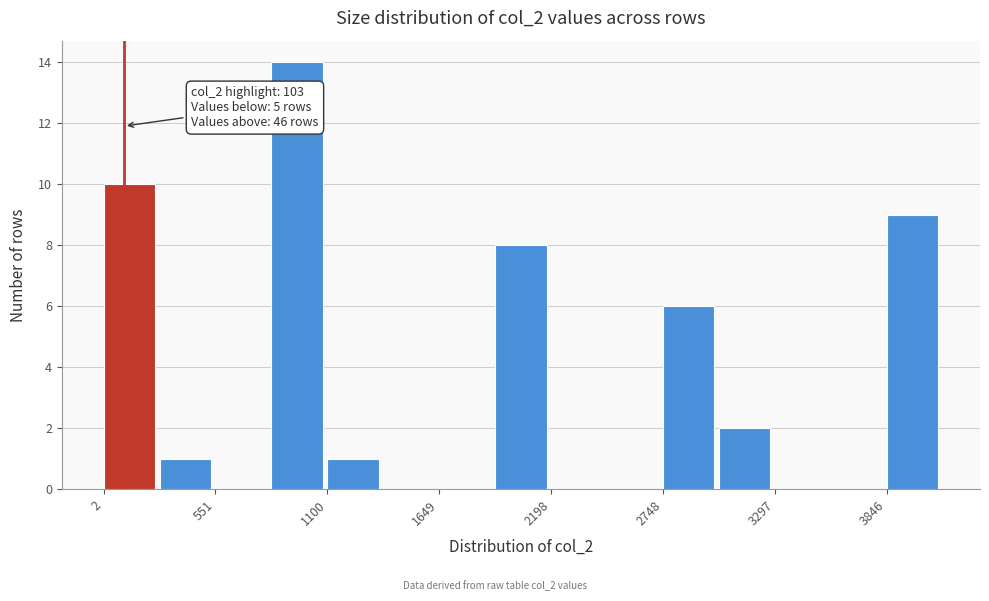

Around what value on the x-axis is the tallest bar? Give the approximate position of its centre, as read against the axis.

1000